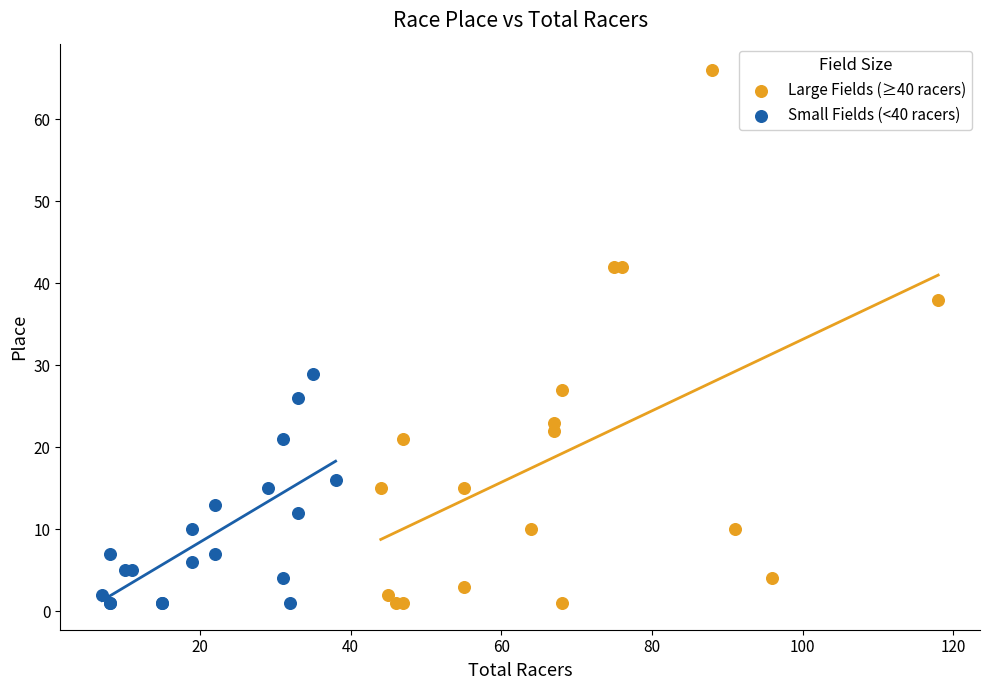

Which series has the widest spread of Y values?

Large Fields (≥40 racers)